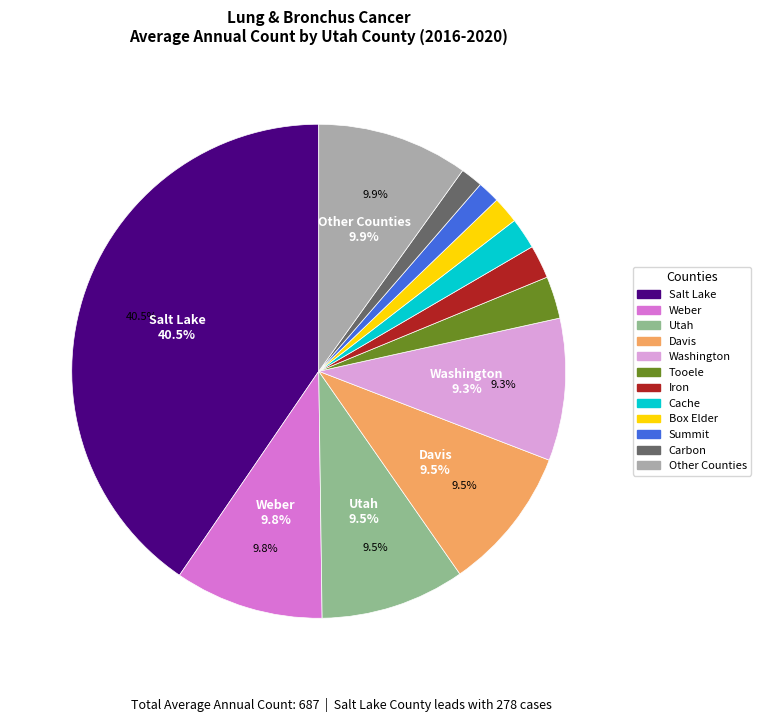

To the nearest percent, what is the difference between the largest and smallest slice percentages?

39%